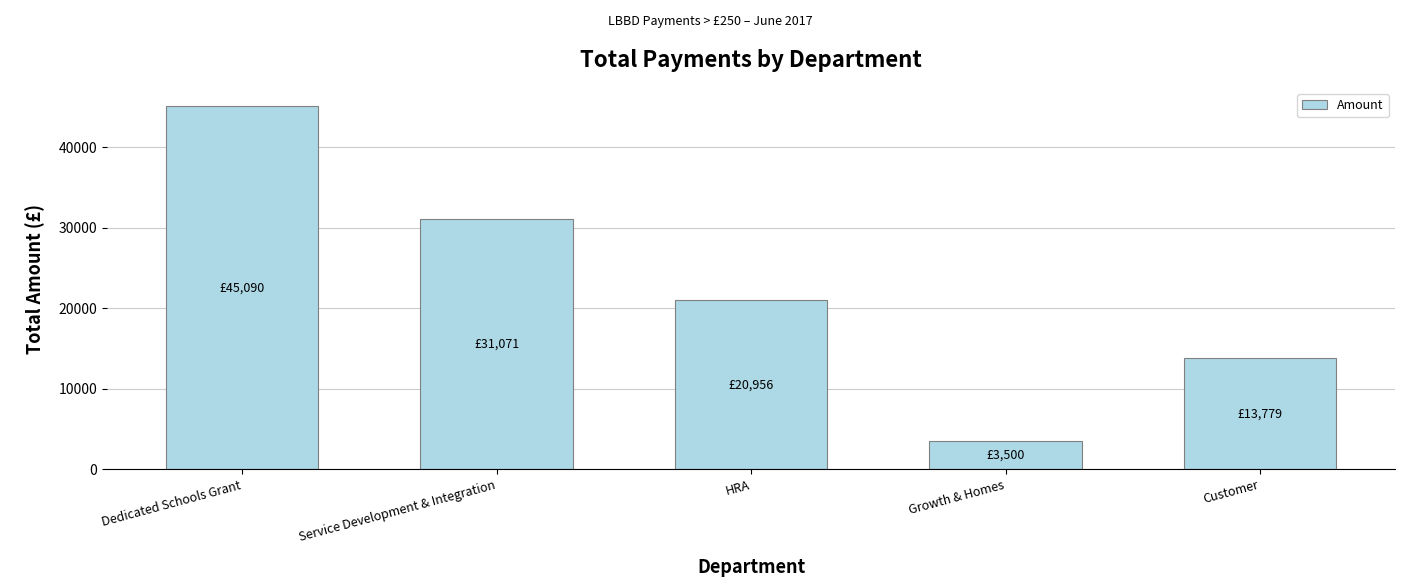

What is the average value?

22879.4